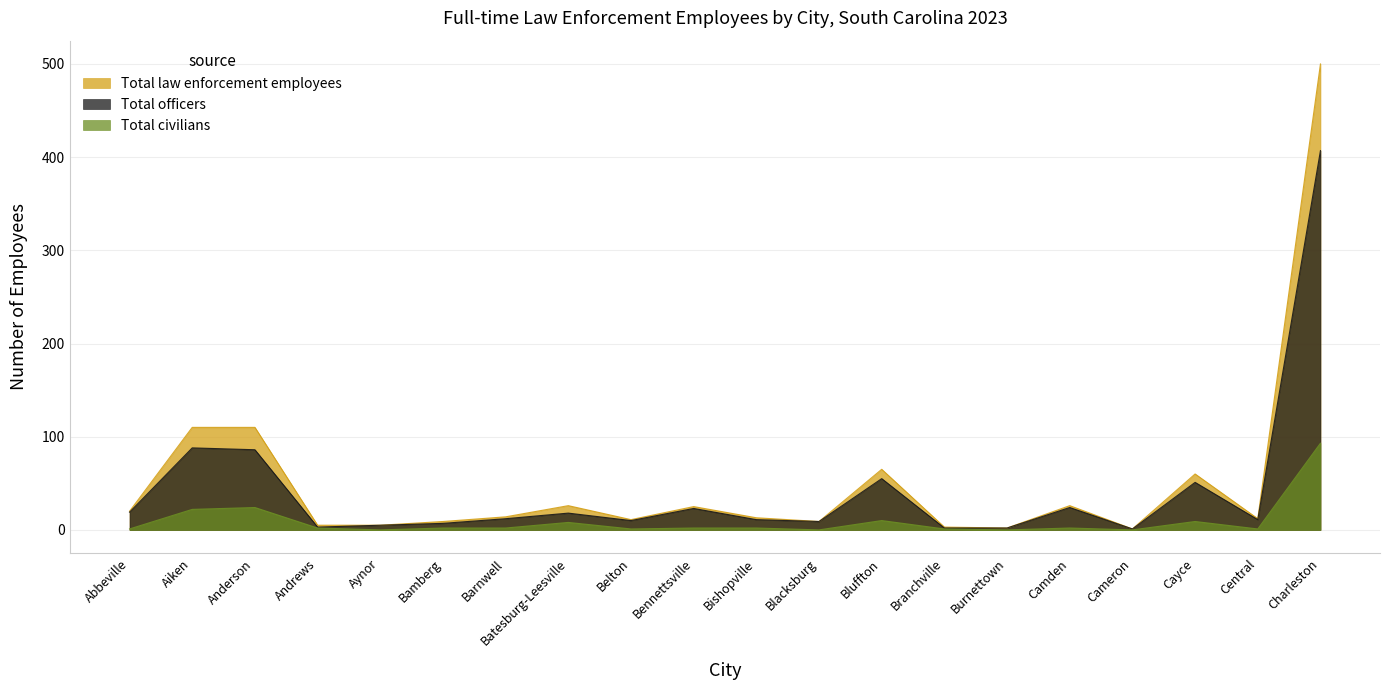

What is the difference between the Total officers values at Belton and Bamberg?

3